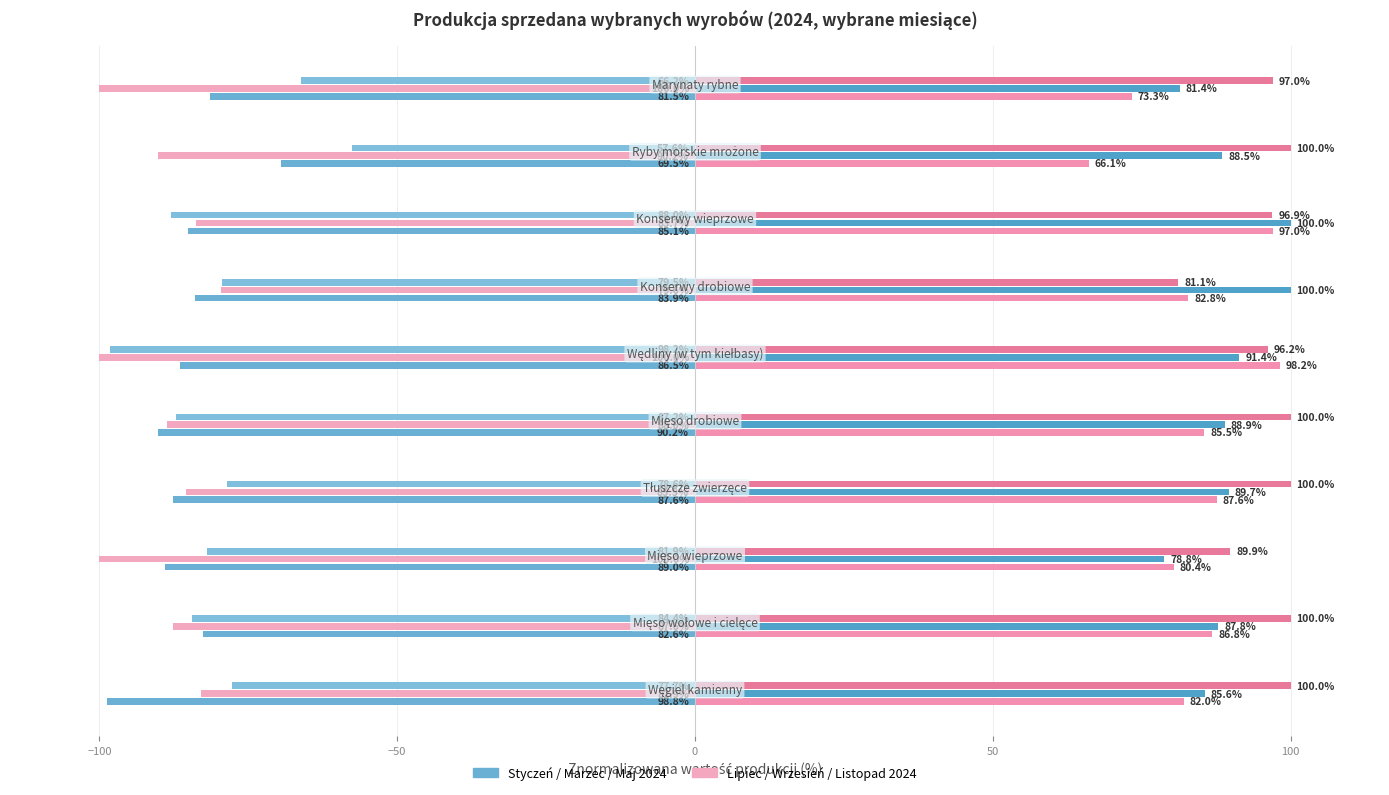

How many categories are shown in the chart?

10